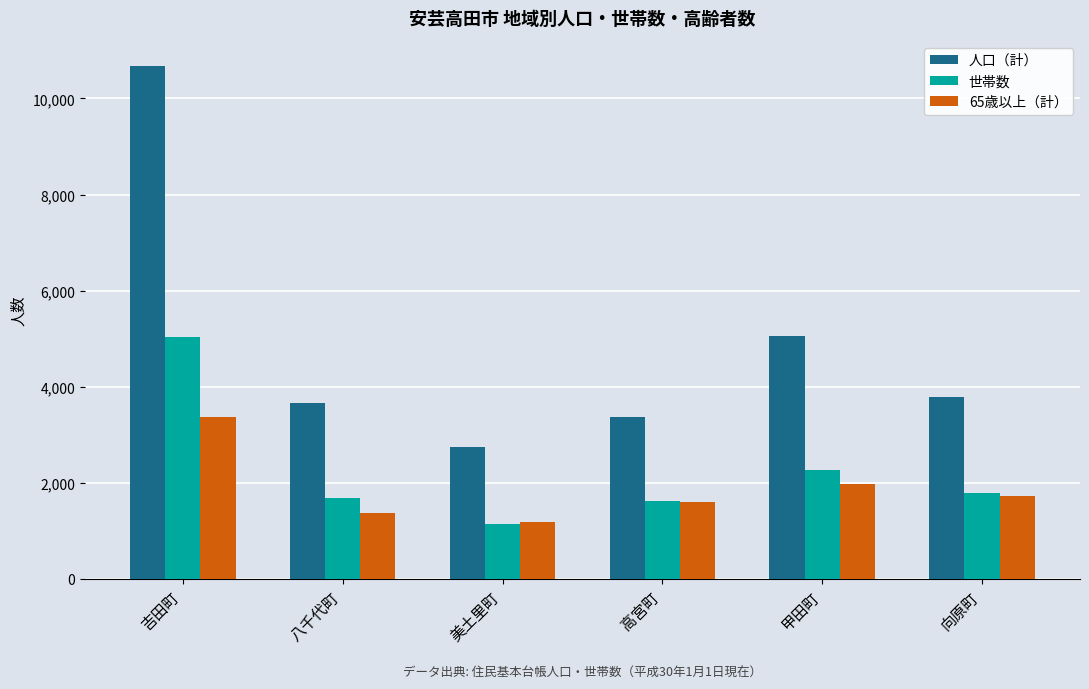

Are the bars grouped side by side (vs. stacked)?

Yes